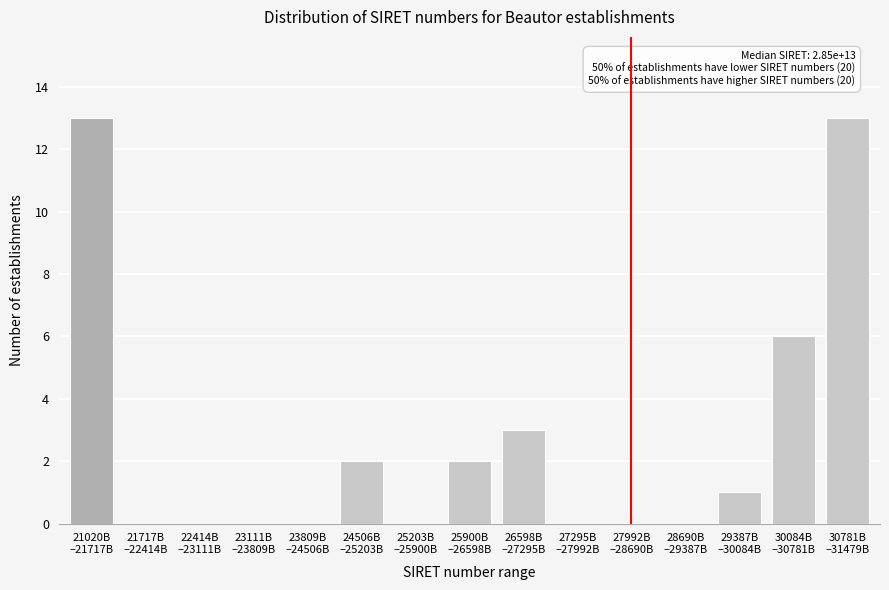

What is the greatest value displayed?

13